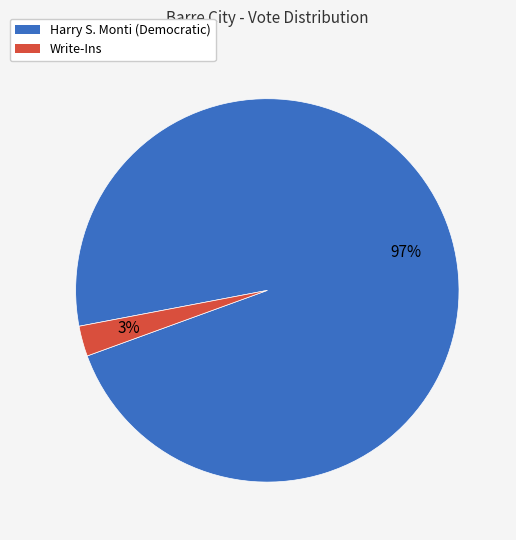

Is there any slice that represents more than half of the pie?

Yes